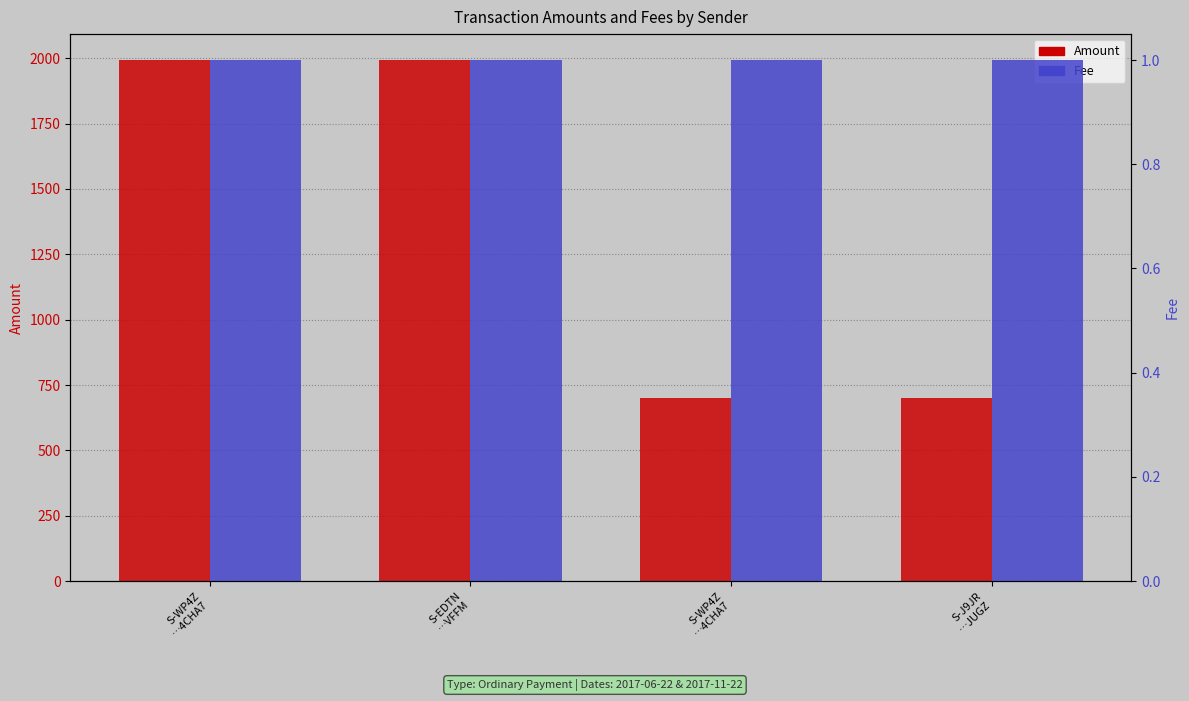

What is the sum of the Fee values at S-WP4Z
…4CHA7 and S-J9JR
…JUGZ?

2